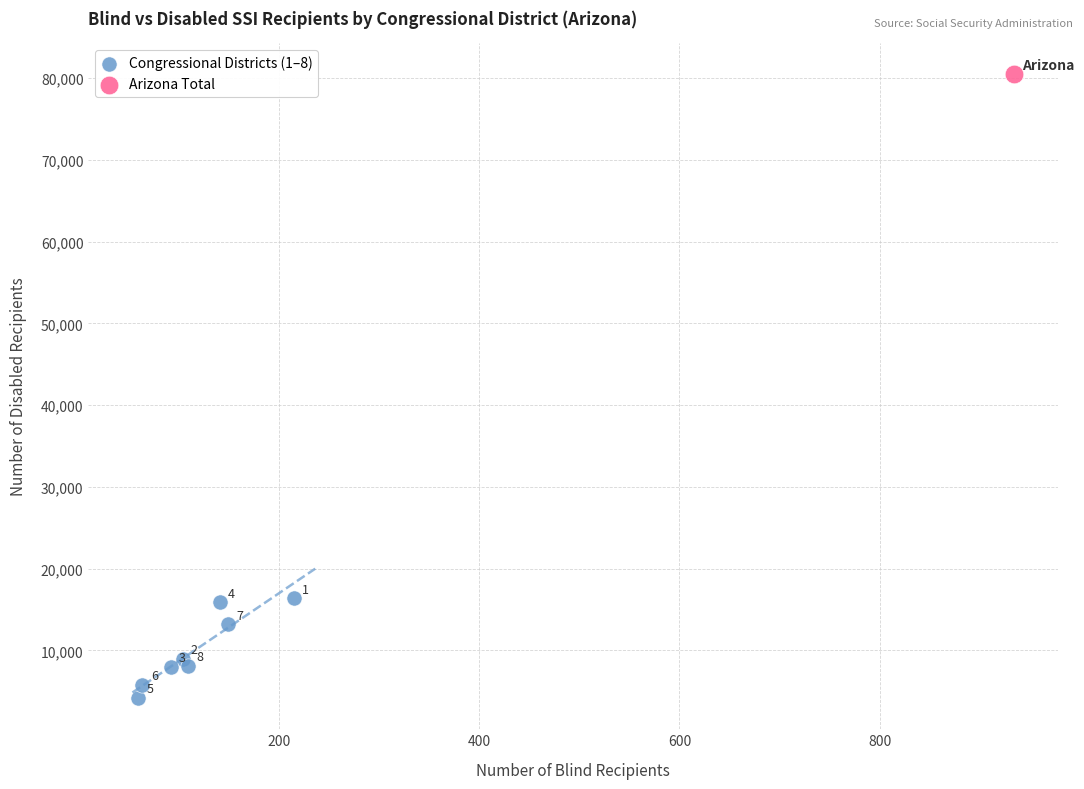

What are all the series names shown in the legend?

Congressional Districts (1–8), Arizona Total